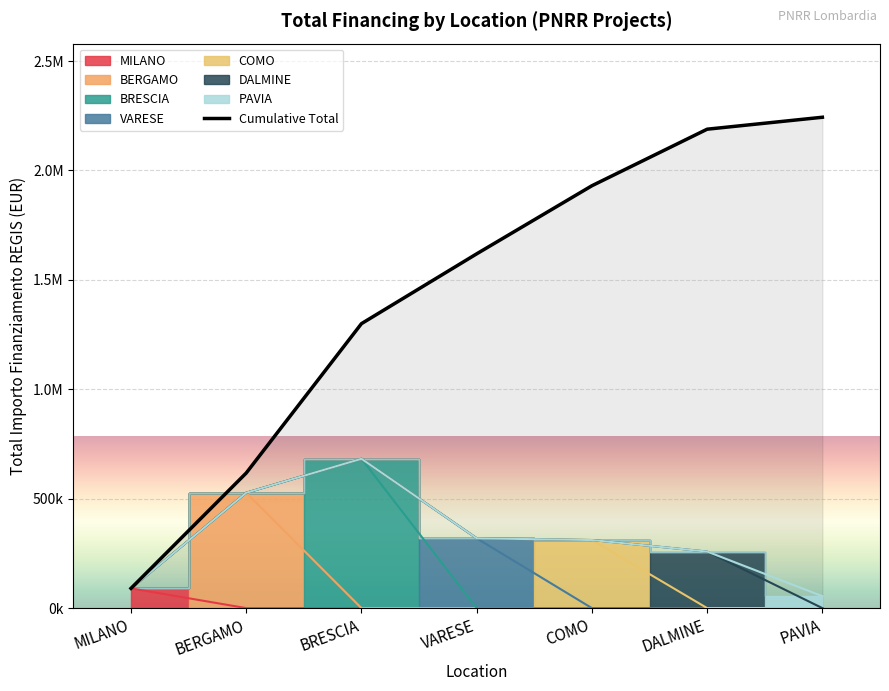

True or false: there are more than 2 points higher than both neighbors.

False